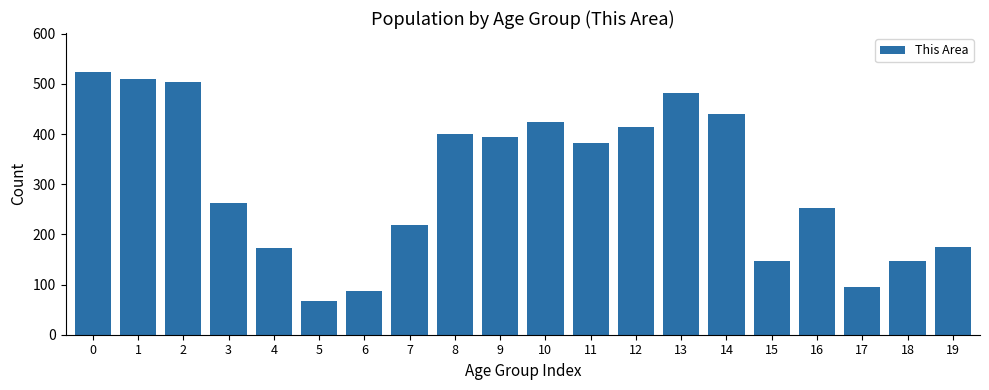

How many distinct data groups are displayed?

1